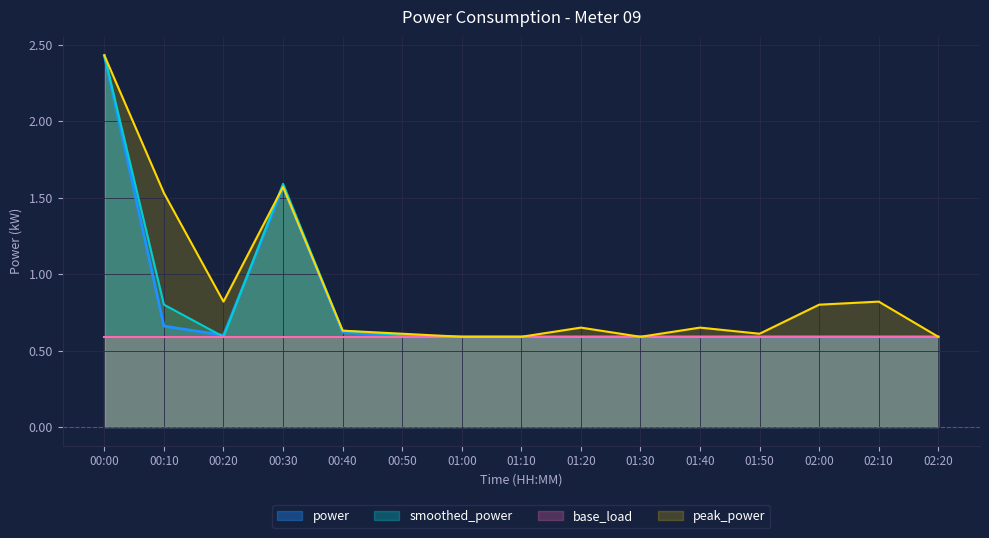

Where is the first local minimum for peak_power?

00:20